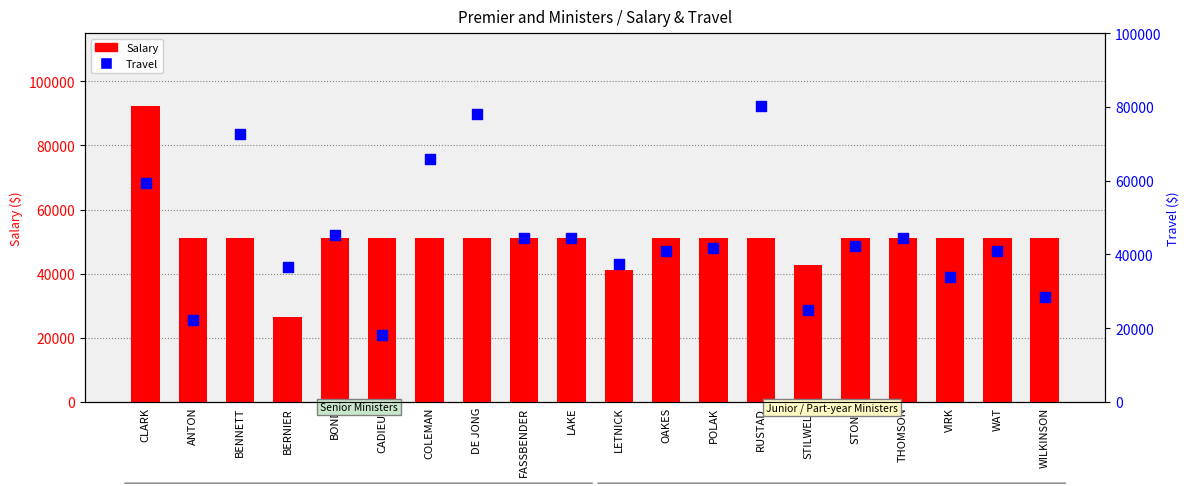

Which series has the largest total across all categories?

Salary